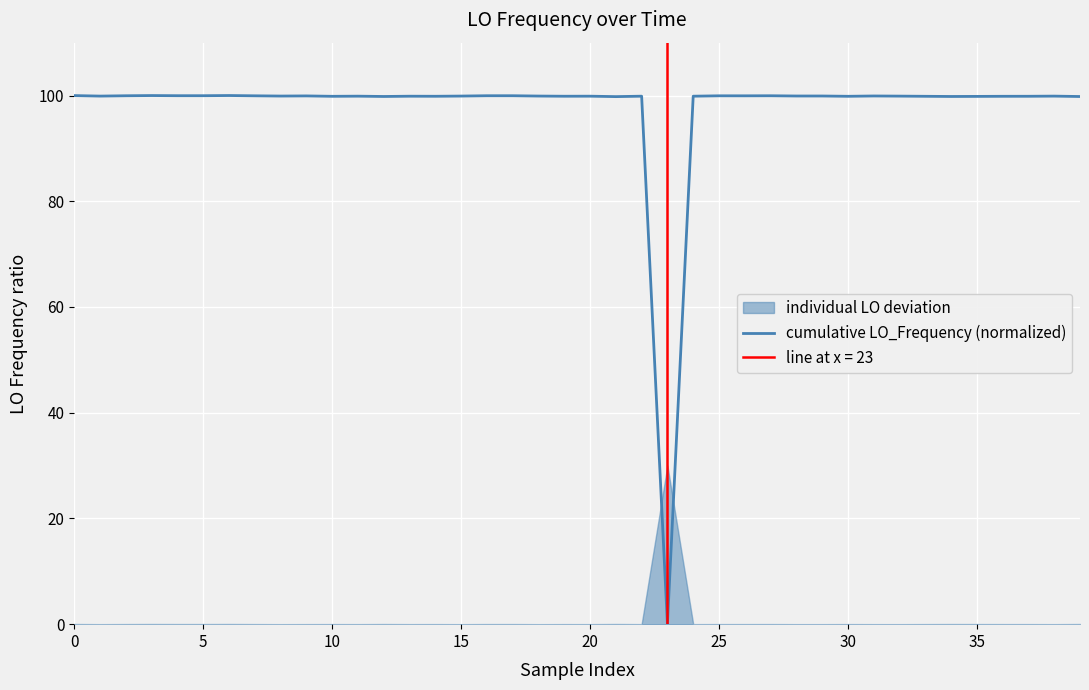

Does the chart display data point markers on the line(s)?

No